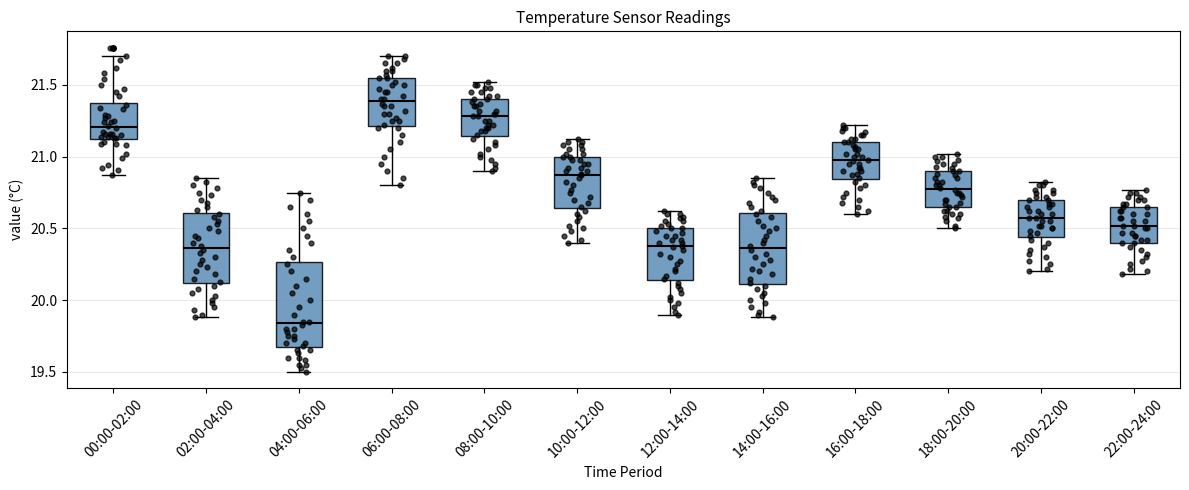

Which box's median line is the lowest?

04:00-06:00